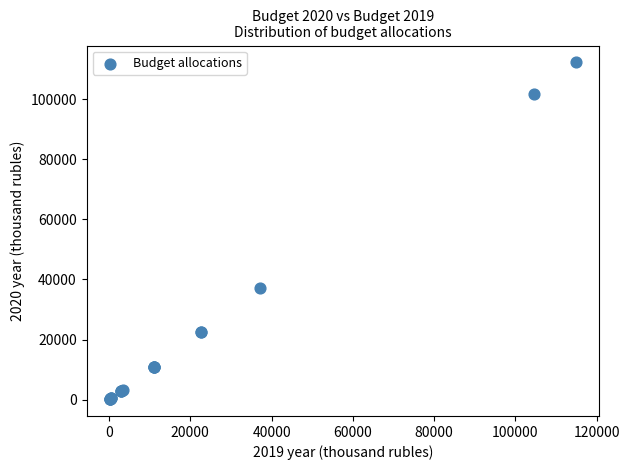

What Y value in the scatter plot is closest to 56198?

37200.3